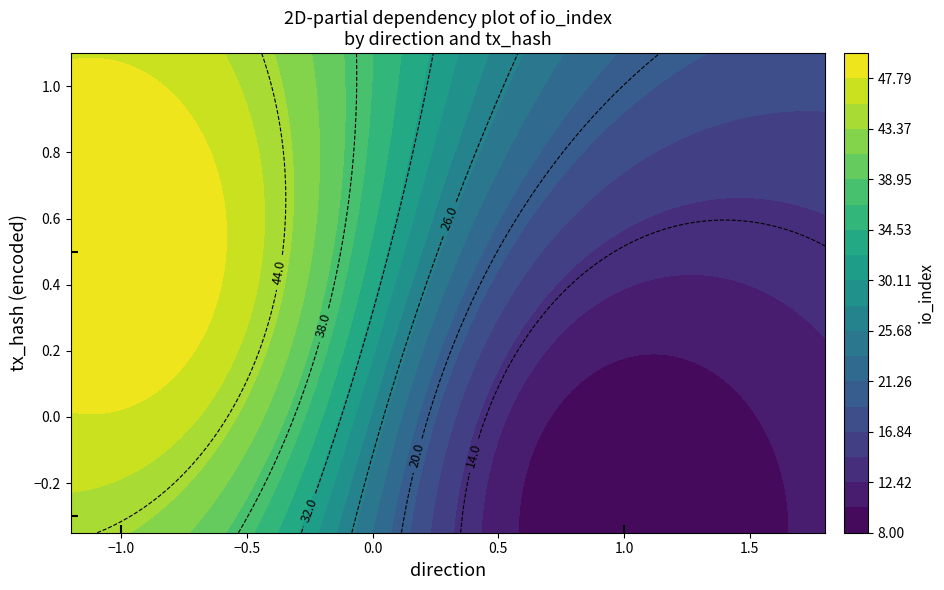

How many data points does each series have?

2